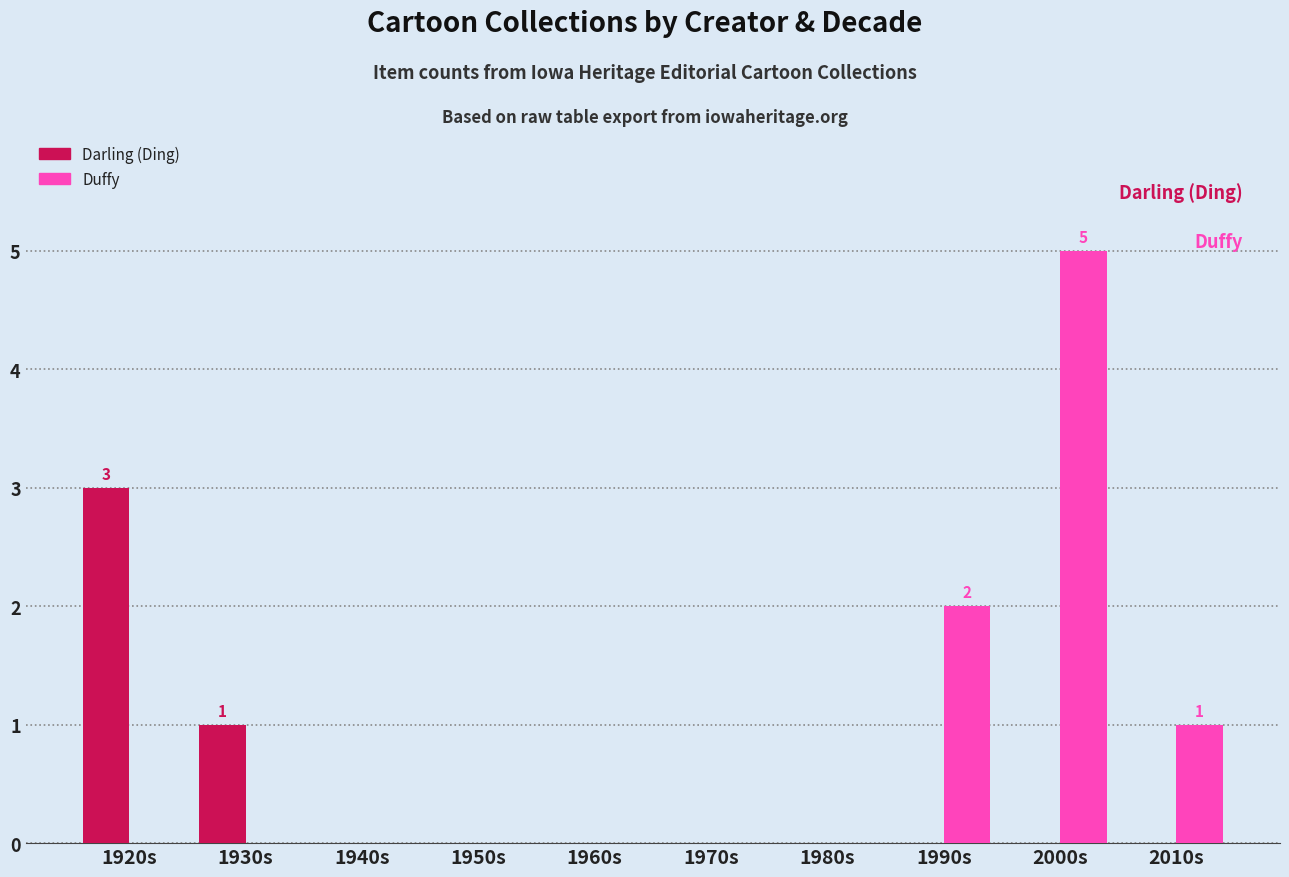

Reading left to right, extract all data points from this chart.

Darling (Ding): 3	1	0	0	0	0	0	0	0	0
Duffy: 0	0	0	0	0	0	0	2	5	1